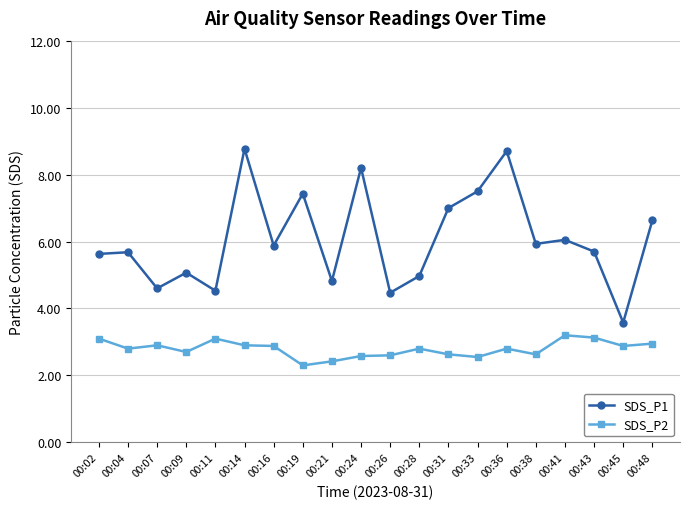

In SDS_P2, how many points are lower than both neighbors (excluding endpoints)?

6